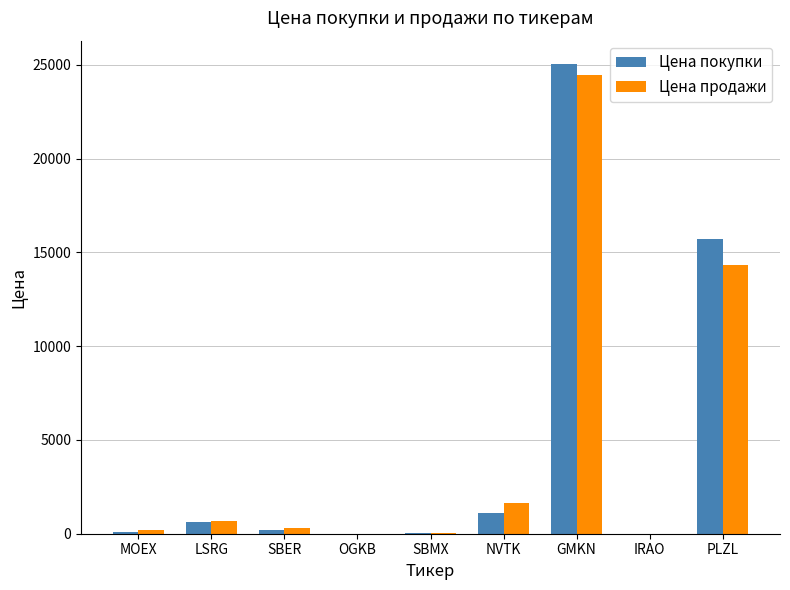

Where is Цена покупки nearest to the value 12517?

PLZL